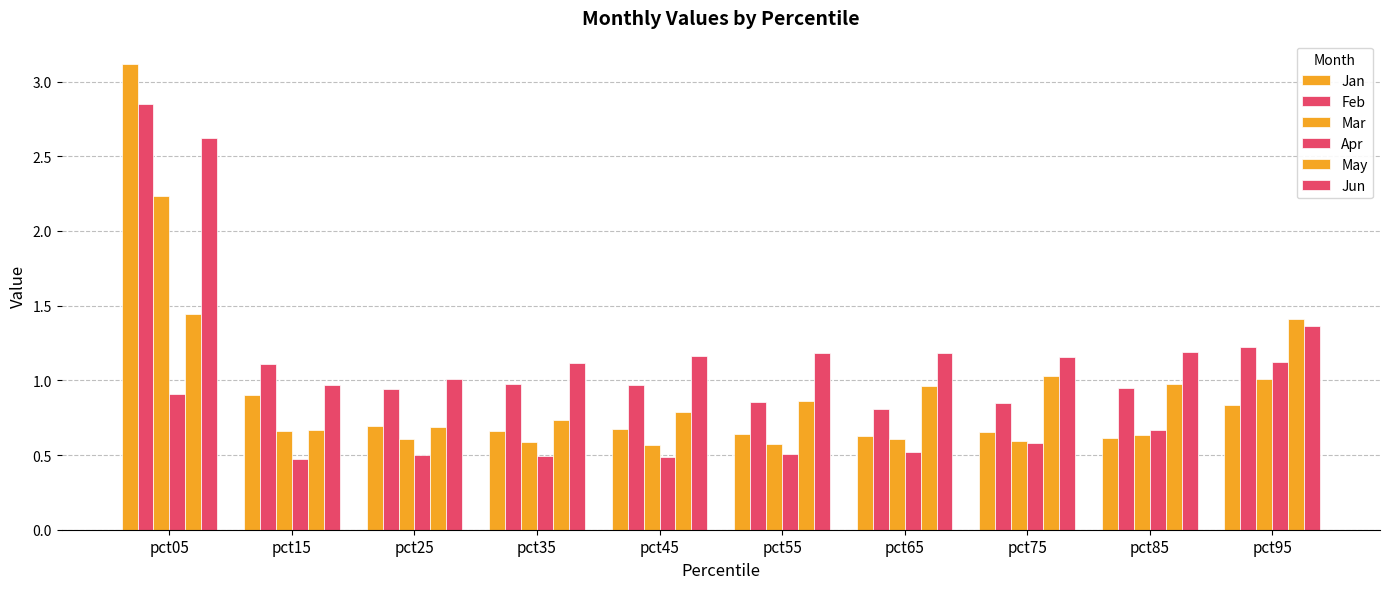

How many data points does each series have?

10